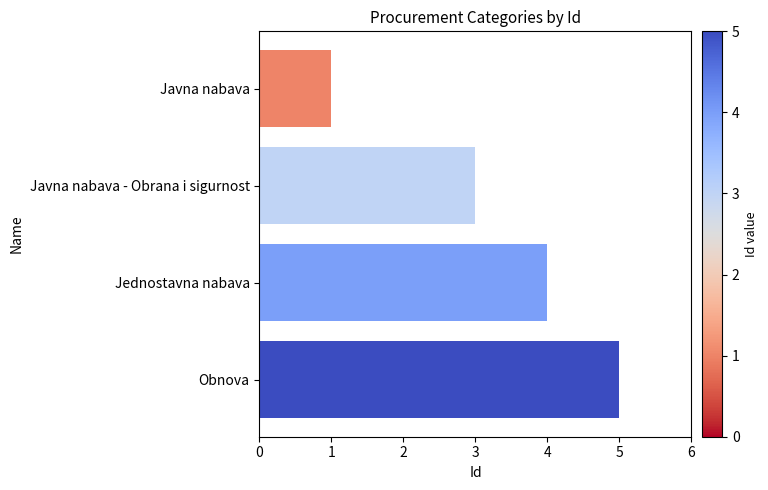

What is the smallest value displayed?

1